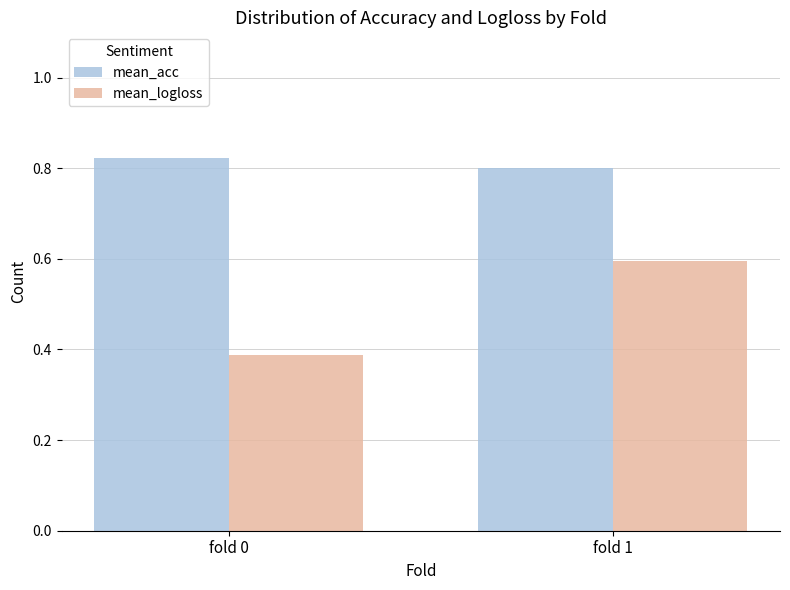

Which series has the widest spread of values?

mean_logloss